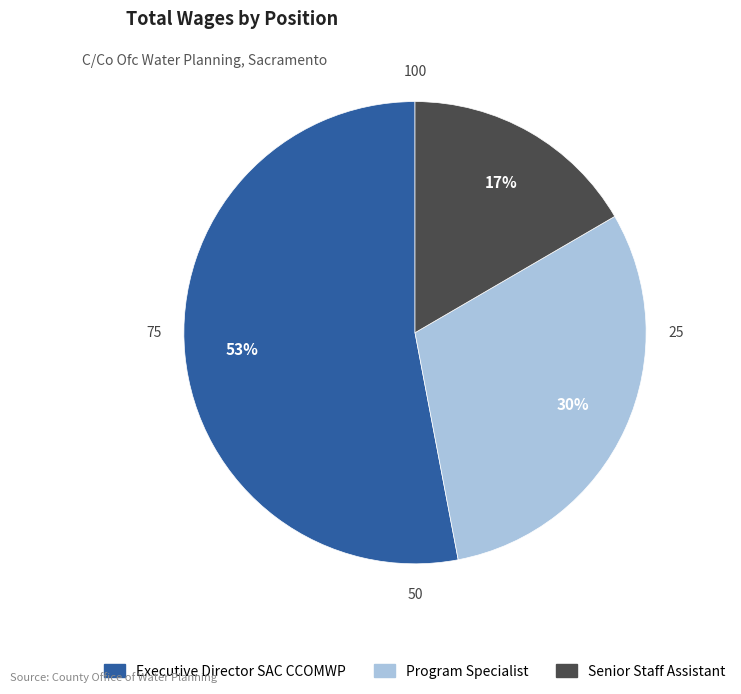

What percentage is the Program Specialist slice, to the nearest percent?

30%